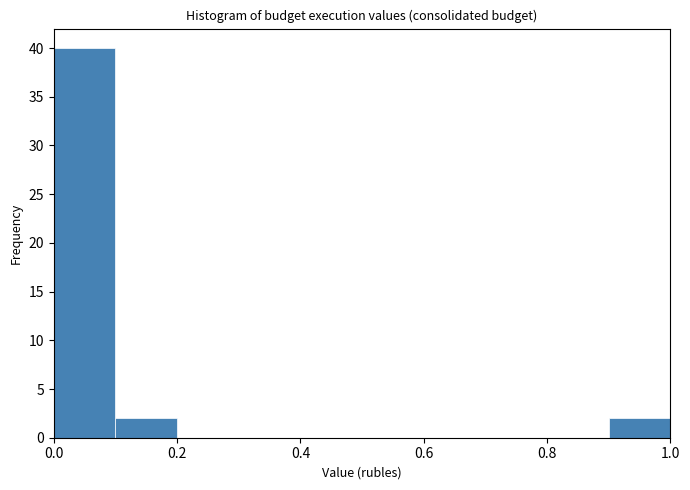

What is the height of the bar covering 0.1 to 0.2 on the x-axis? The values are not printed on the chart, so give them approximately, as read against the axis.

2